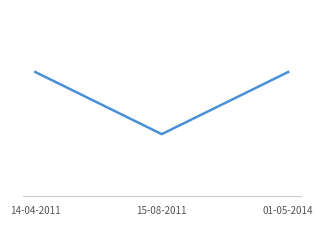

Does the chart display data point markers on the line(s)?

No